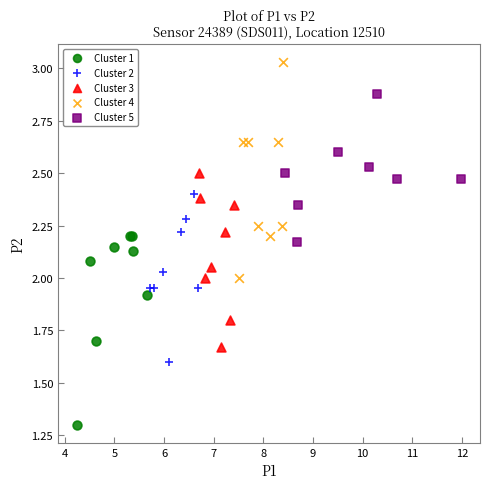

Which series contains the highest Y value?

Cluster 4